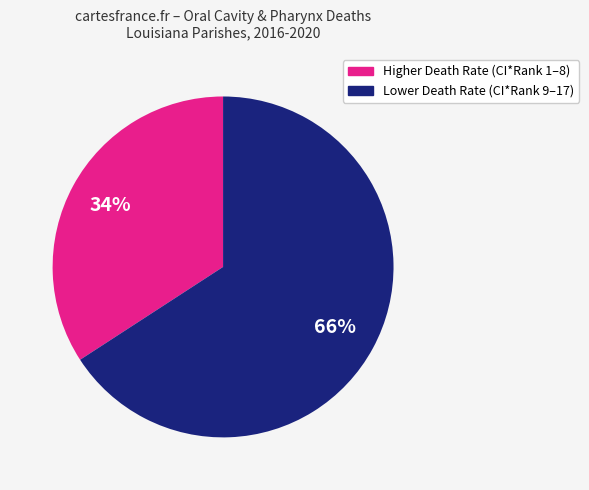

Is there any slice that represents more than half of the pie?

Yes